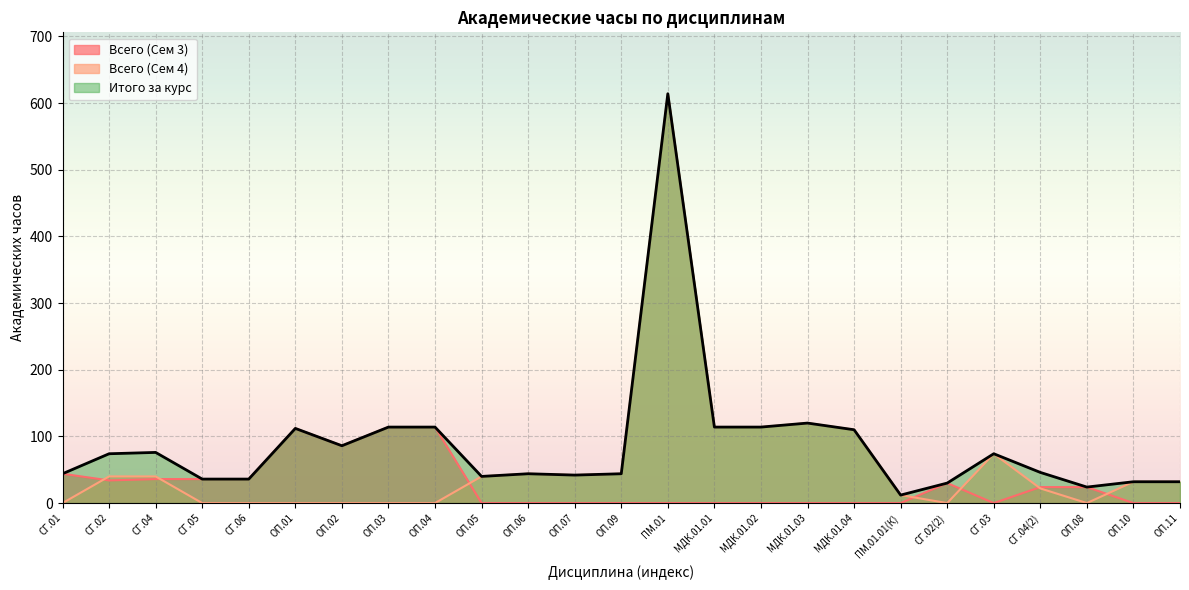

Rank the series by their maximum value, from lowest to highest.

Всего (Сем 3), Всего (Сем 4), Итого за курс